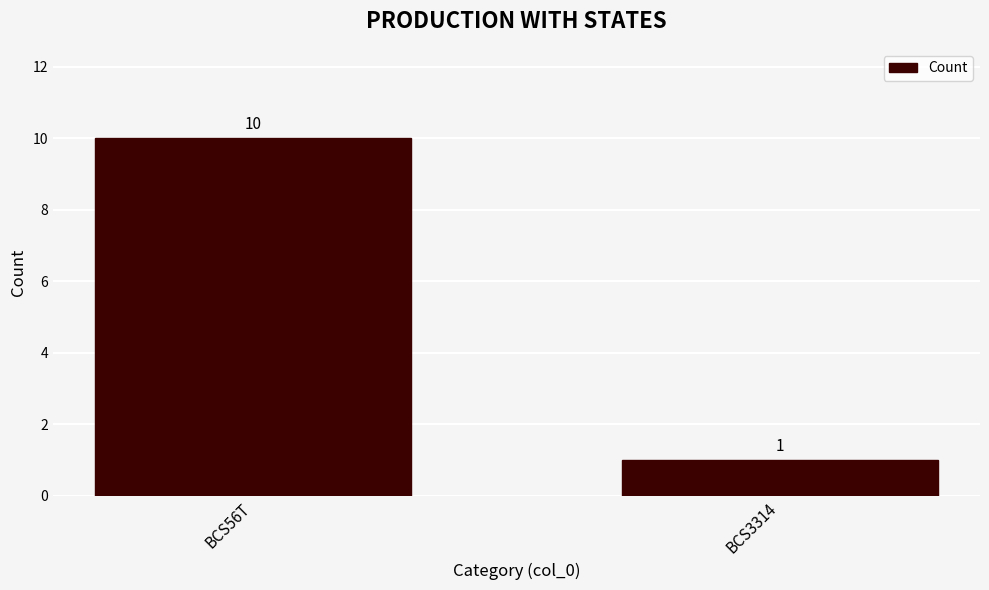

What is the change in value from BCS56T to BCS3314?

-9